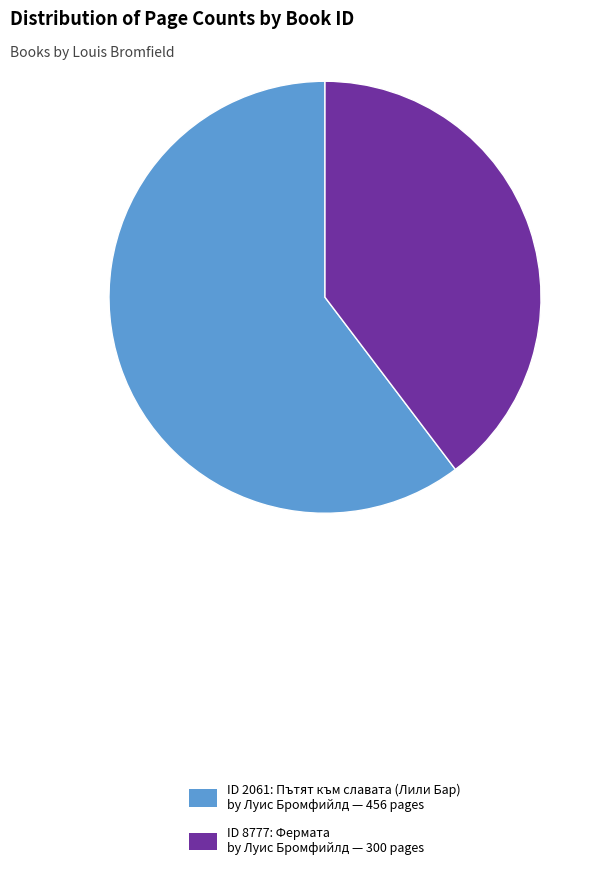

Which has a higher value, ID 8777: Фермата by Луис Бромфийлд — 300 pages or ID 2061: Пътят към славата (Лили Бар) by Луис Бромфийлд — 456 pages?

ID 2061: Пътят към славата (Лили Бар) by Луис Бромфийлд — 456 pages